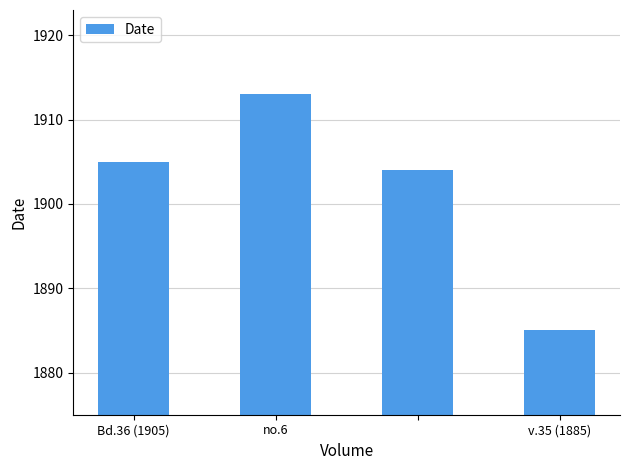

What is the sum of all values?

7607